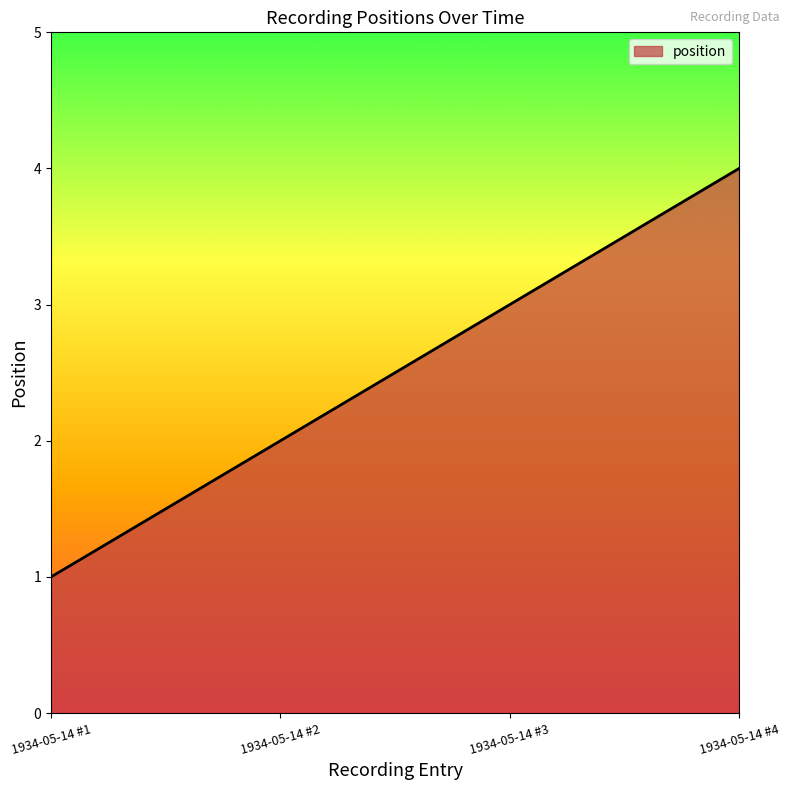

What is the ratio of the value at 1934-05-14 #3 to the value at 1934-05-14 #1?

3.0